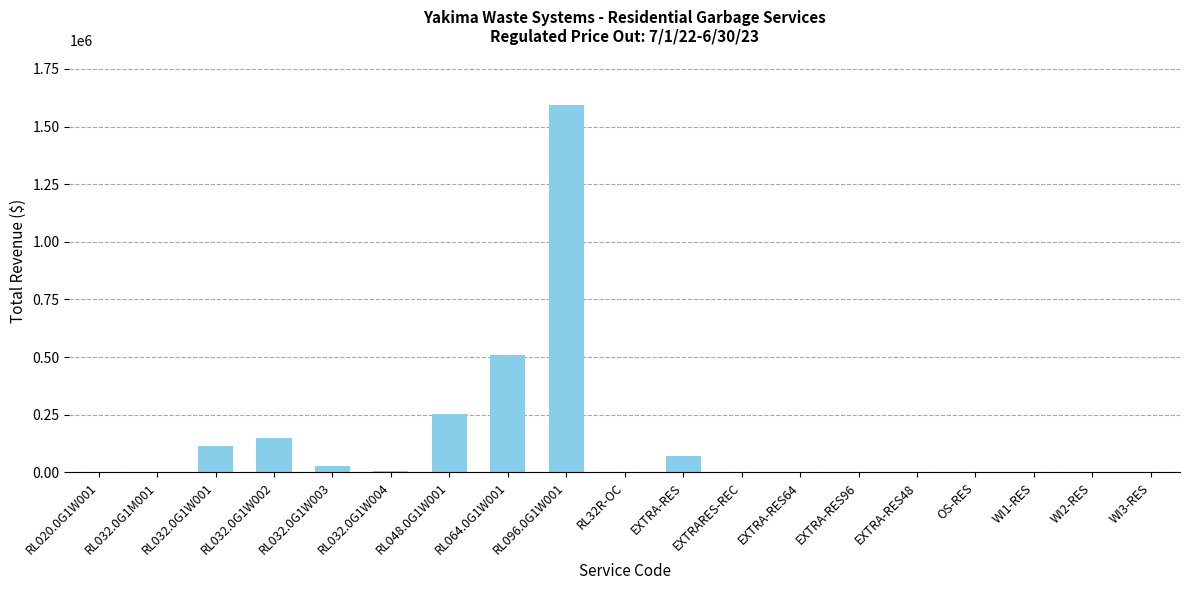

At which category does the chart reach its peak across all series?

RL096.0G1W001